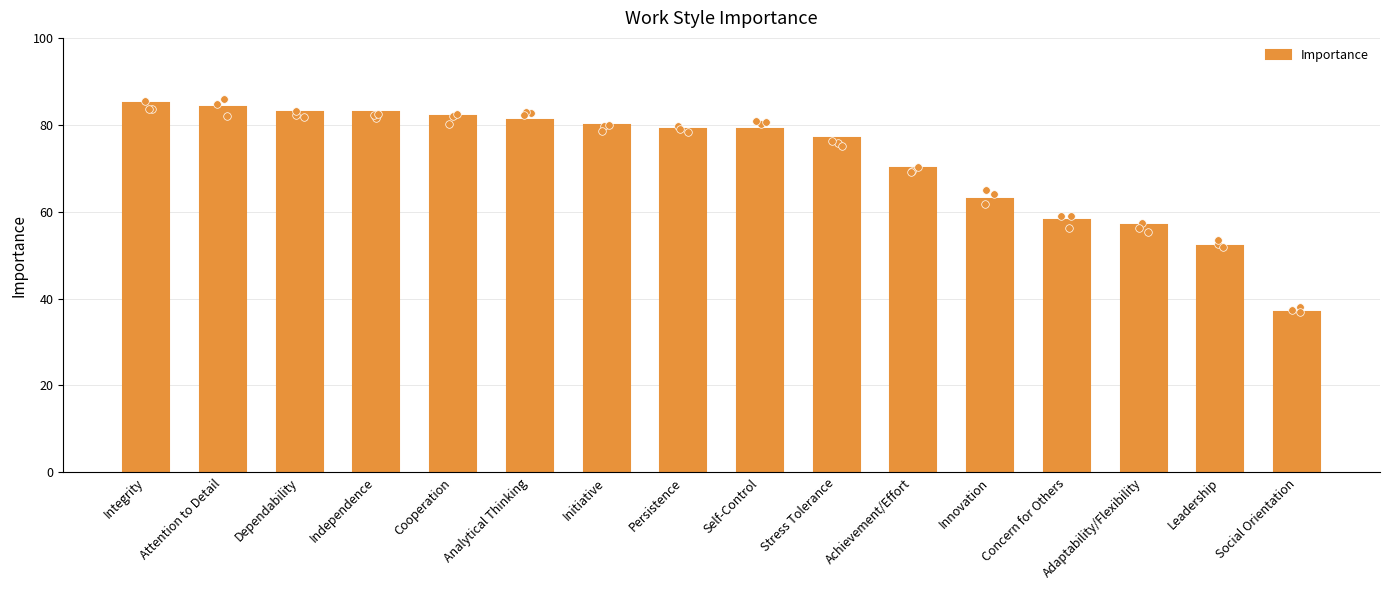

What is the change in value from Analytical Thinking to Concern for Others?

-23